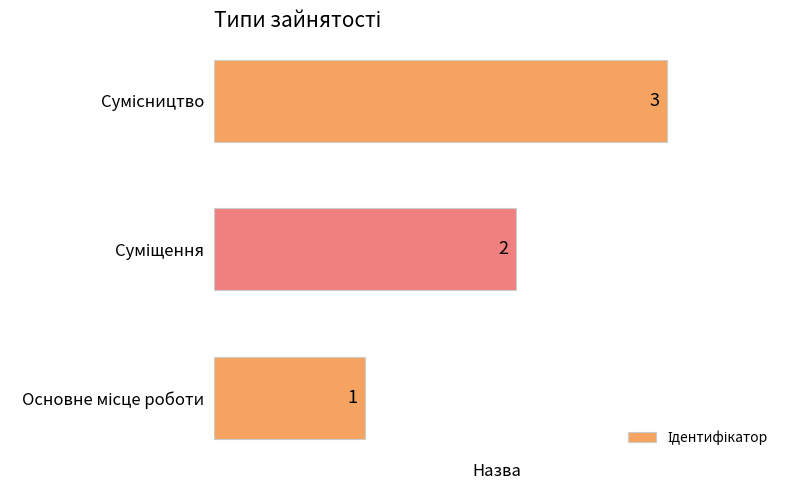

How many data points does each series have?

3